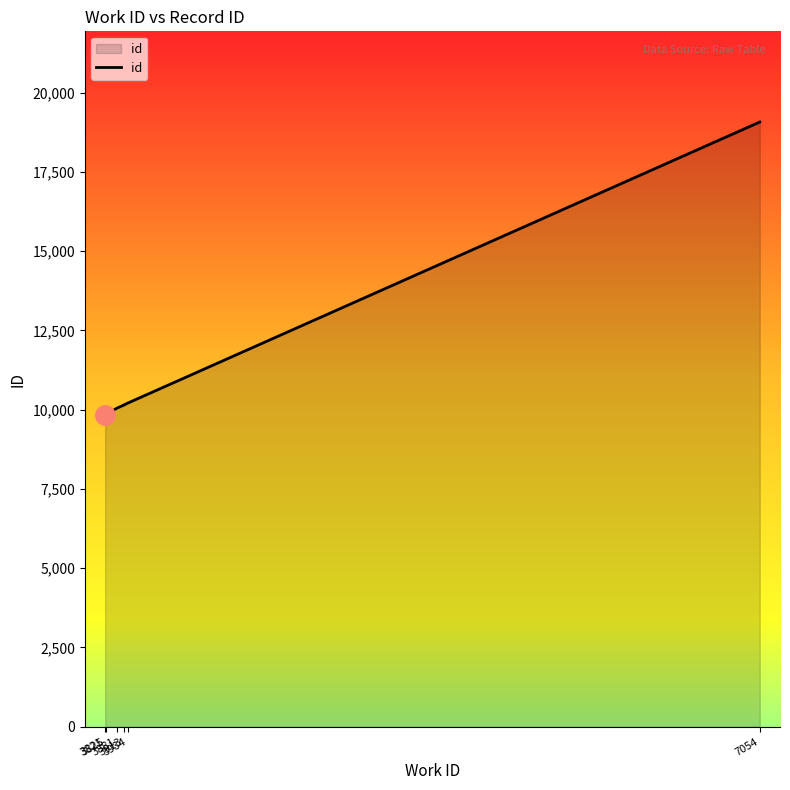

Is it true that the value at 3825 is 13978?

False